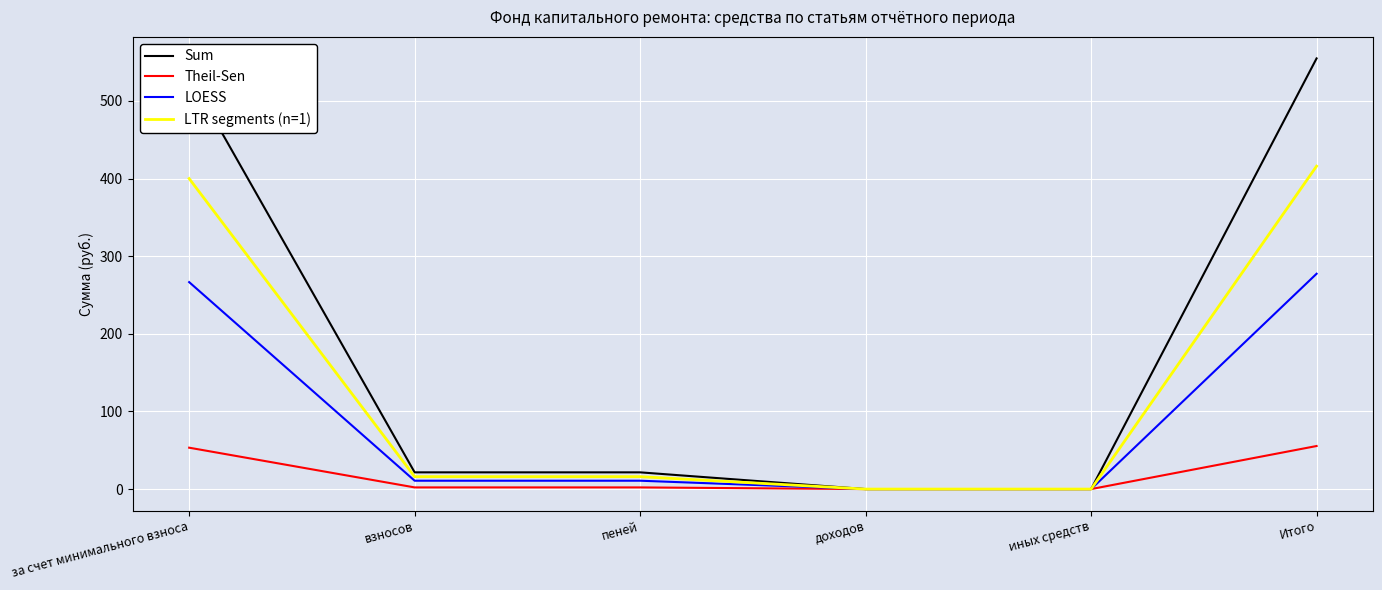

Between взносов and Итого, which series saw the biggest shift?

Sum